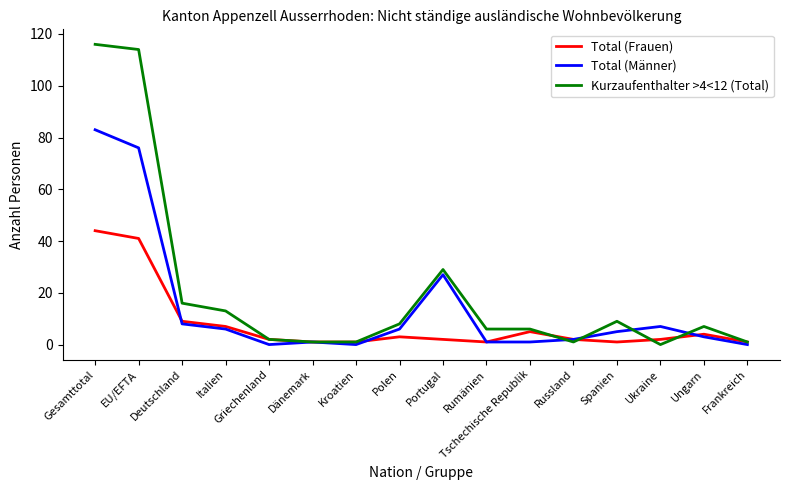

List the series in order of their peak value, lowest first.

Total (Frauen), Total (Männer), Kurzaufenthalter >4<12 (Total)